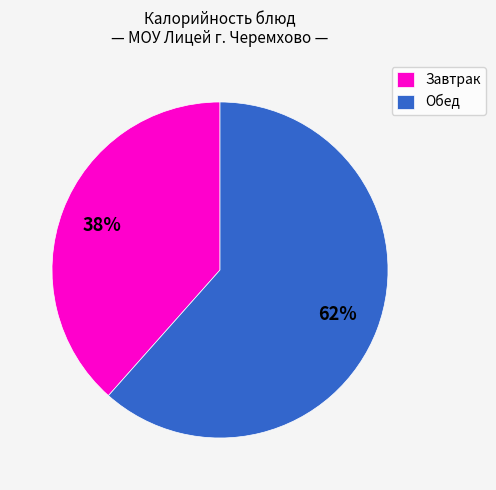

To the nearest percent, what portion does Завтрак represent?

38%